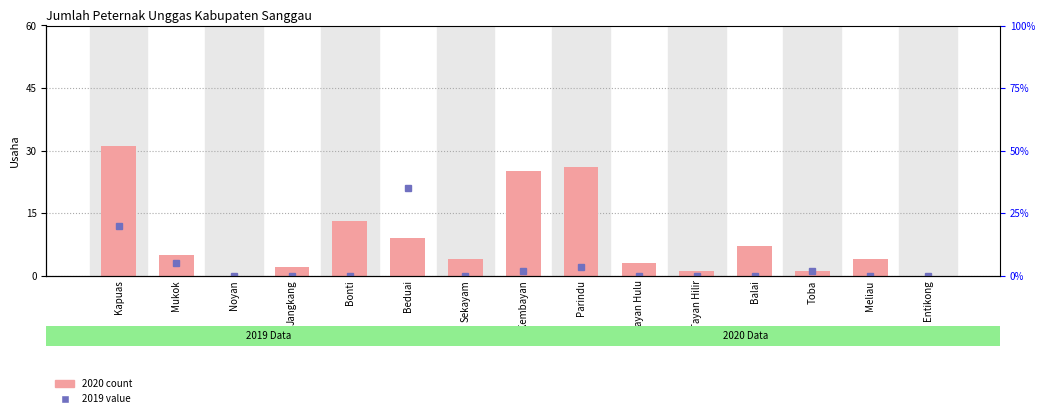

What is the label of the 12th bar from the right?

Jangkang